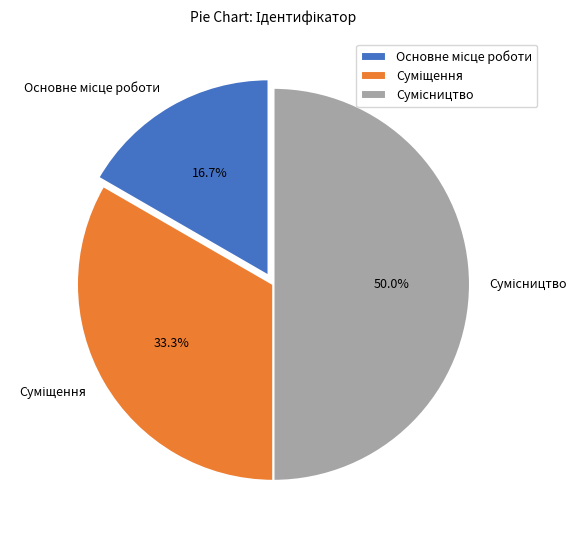

How many slices are in this pie chart?

3